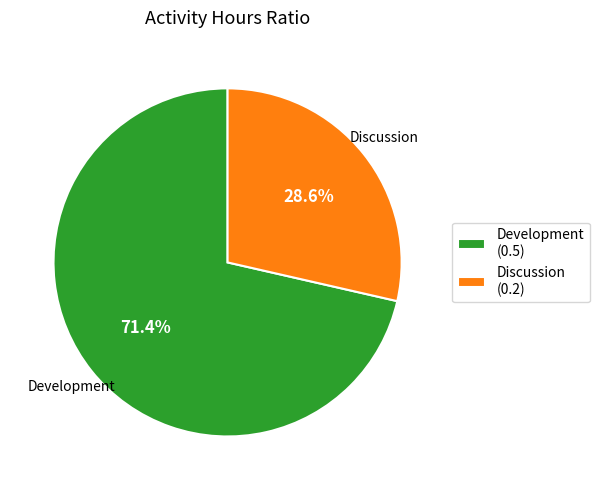

What percentage do Discussion and Development together represent?

100.0%